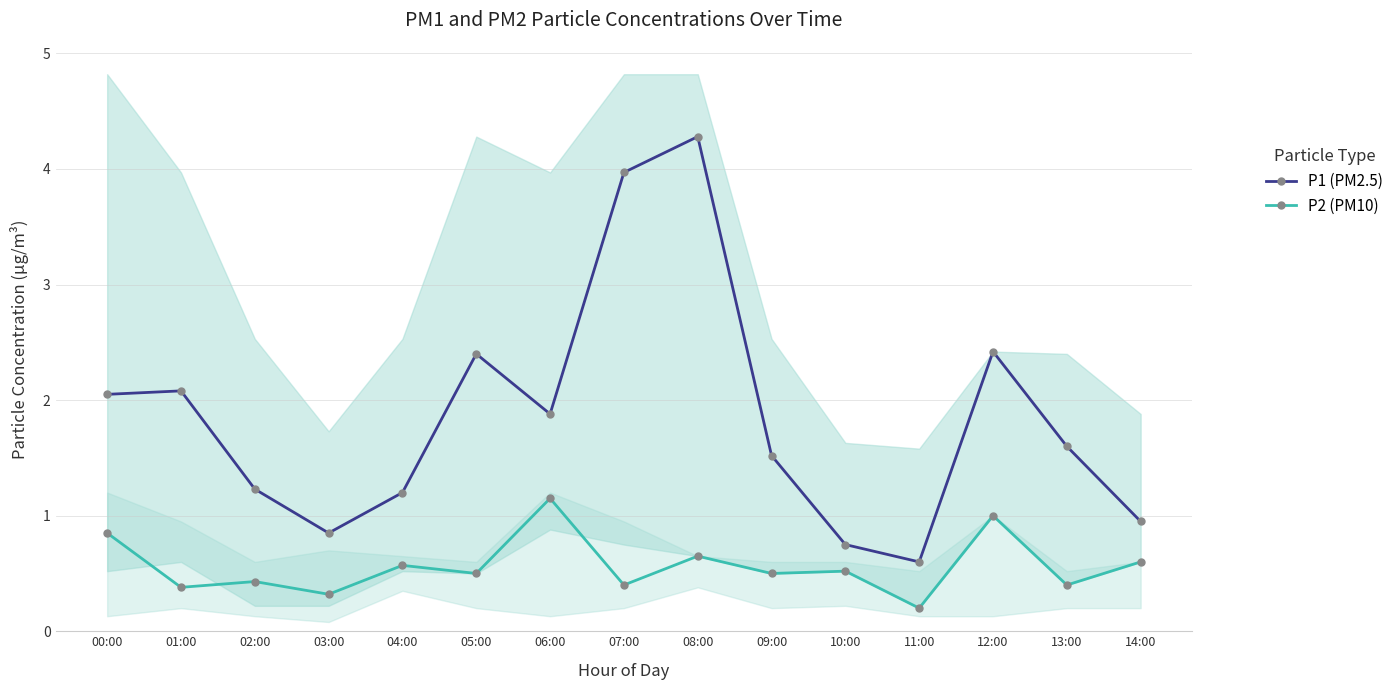

At which label does P2 (PM10) reach its minimum?

11:00